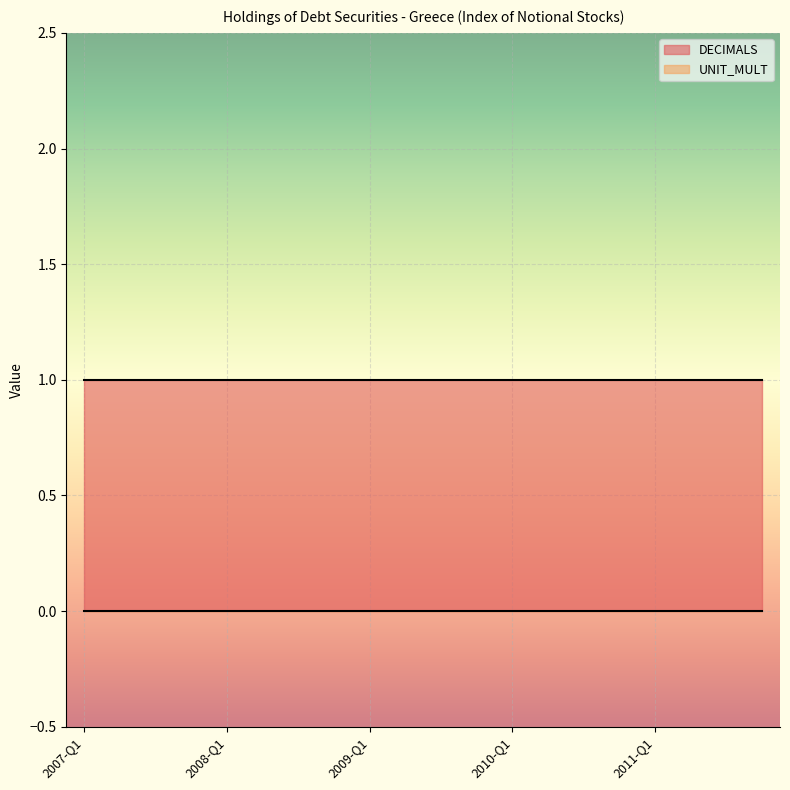

What is the average value of the DECIMALS series?

1